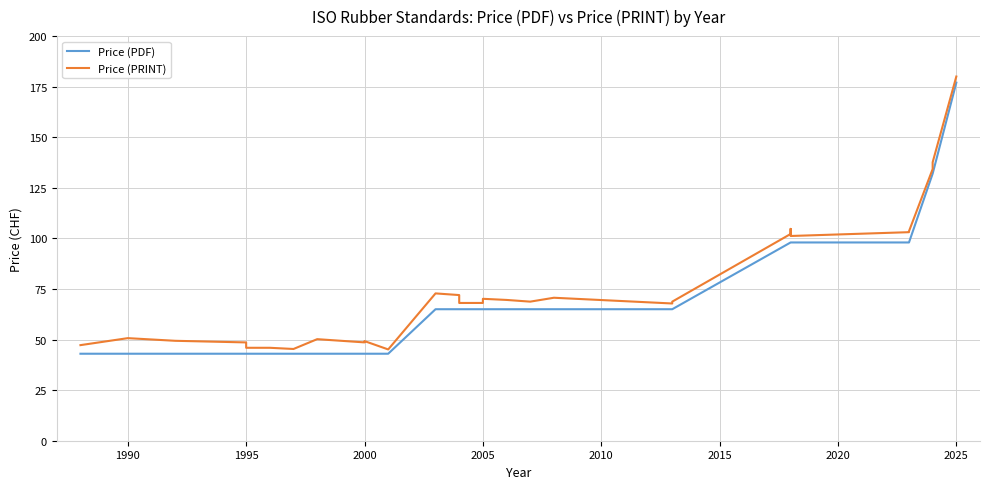

Is it true that Price (PDF) equals 231.1 at 29?

False